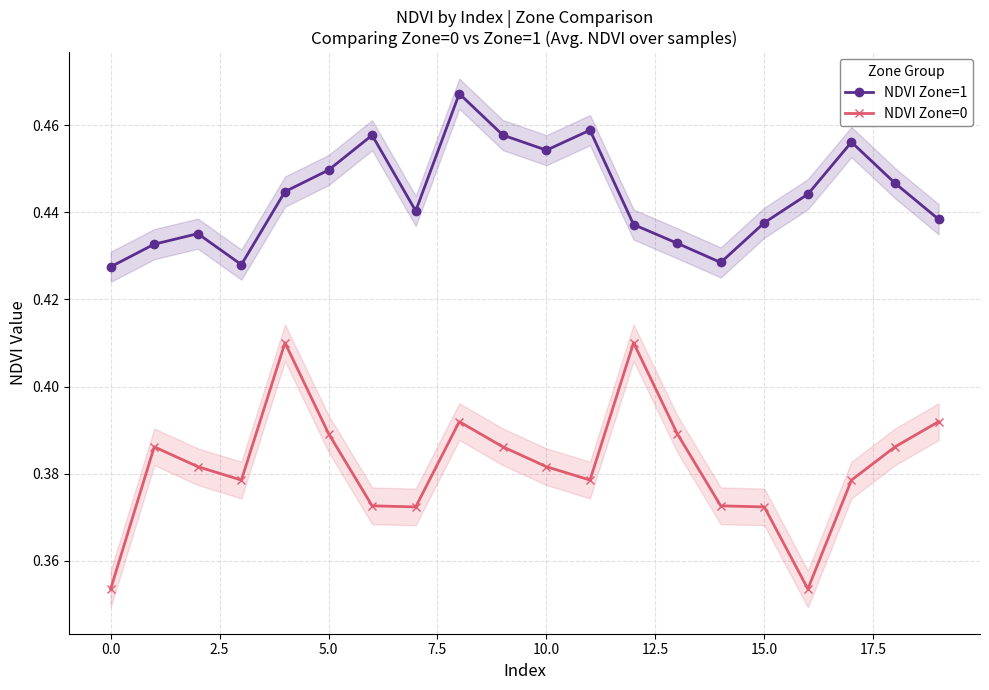

How many interior local valleys does the NDVI Zone=1 series have?

4